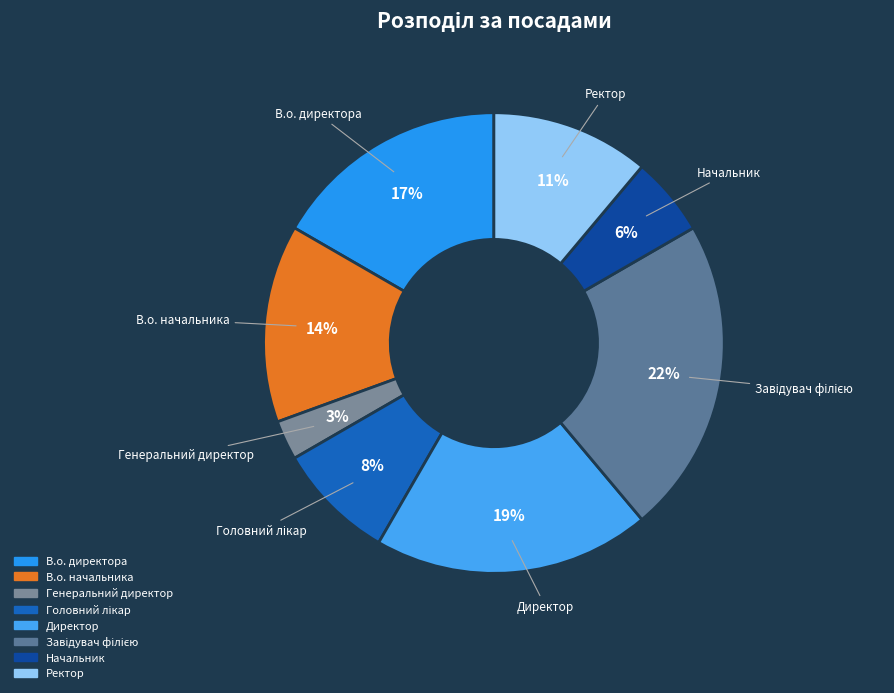

Which slice is the smallest?

Генеральний директор